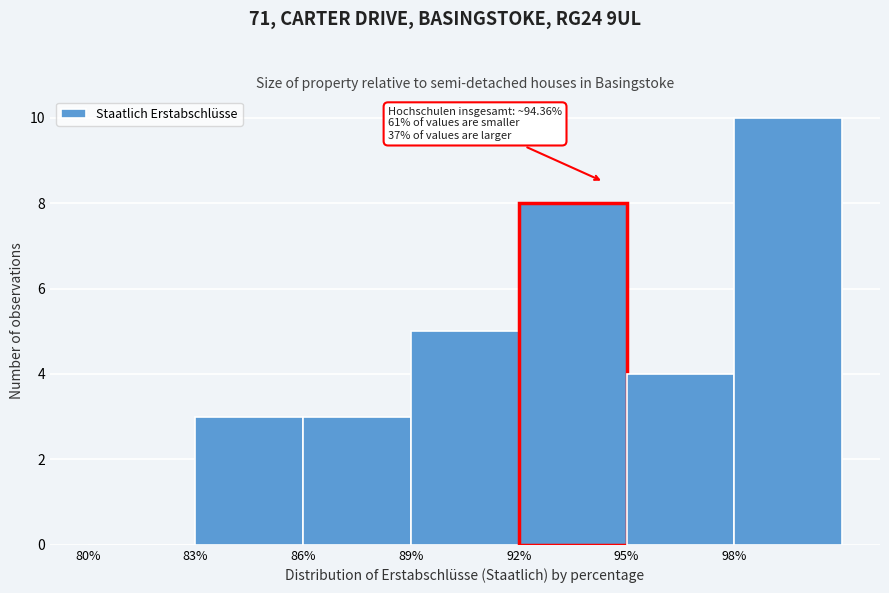

Over which range of the x-axis is the bar tallest?

98 to 101